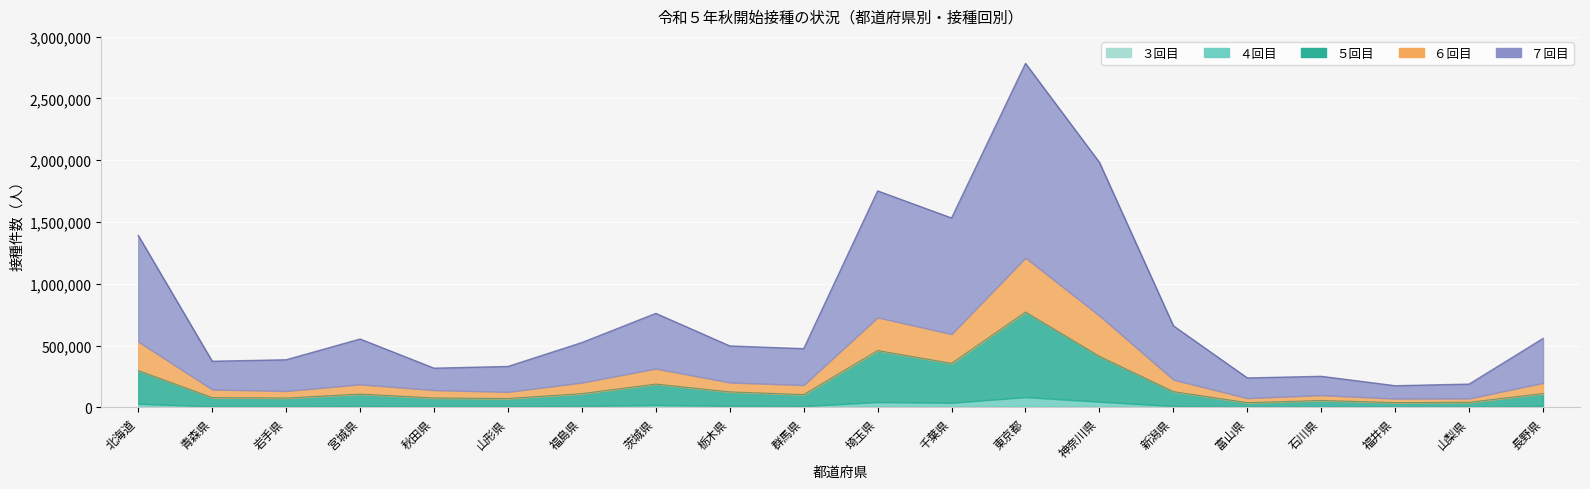

In ４回目, how many points are higher than both neighbors (excluding endpoints)?

5